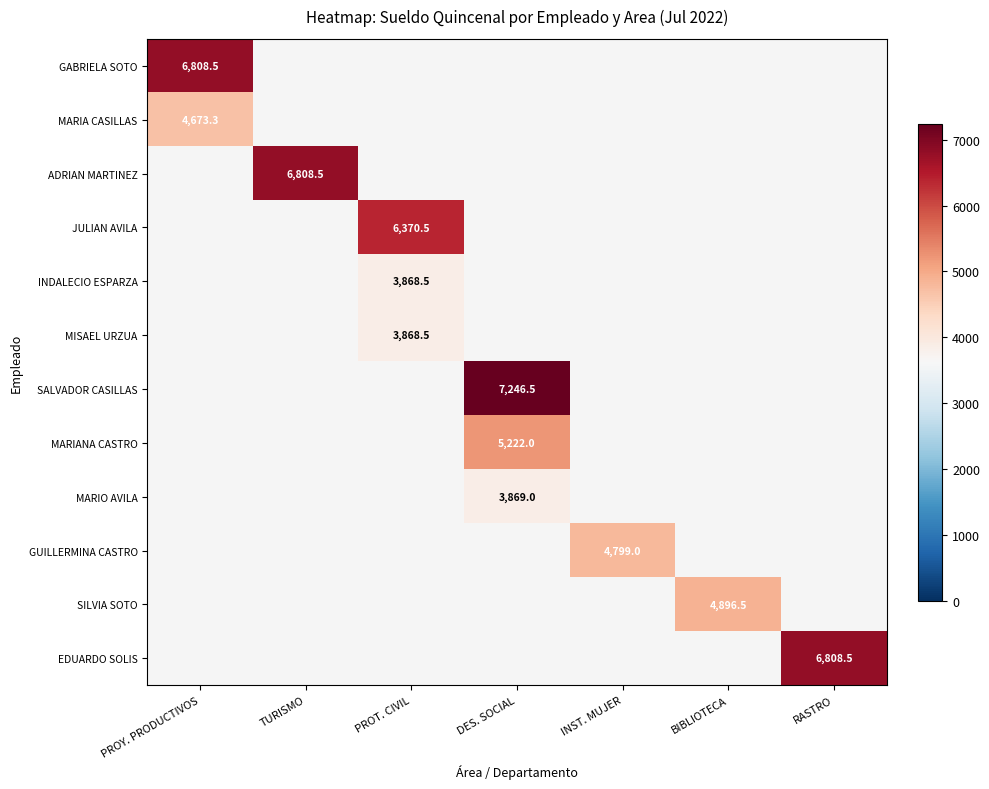

True or false: ADRIAN MARTINEZ has a value of 2944.2 at PROT. CIVIL.

False